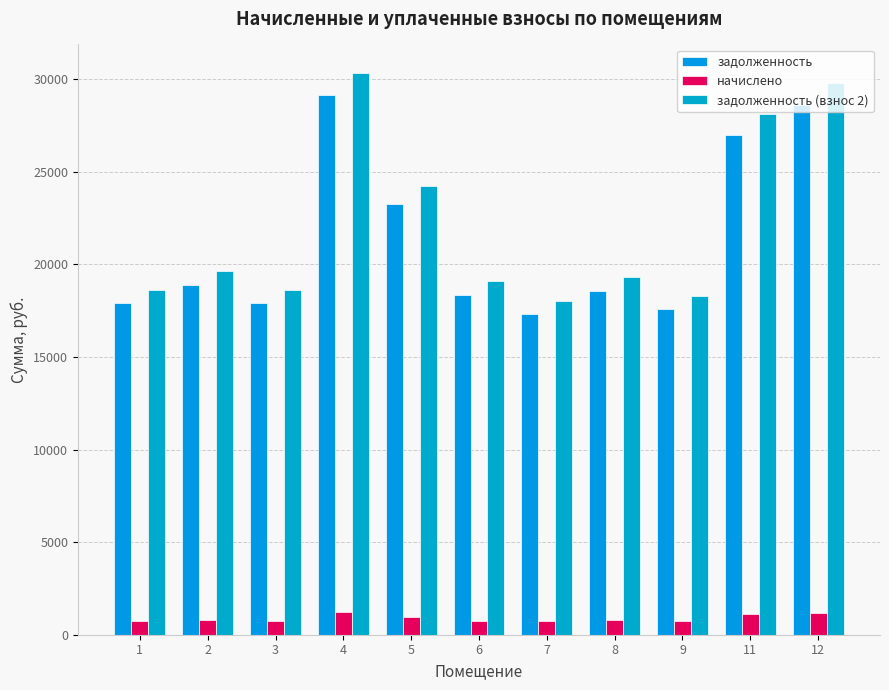

Is the value of начислено at 6 greater than the value of задолженность at 9?

No